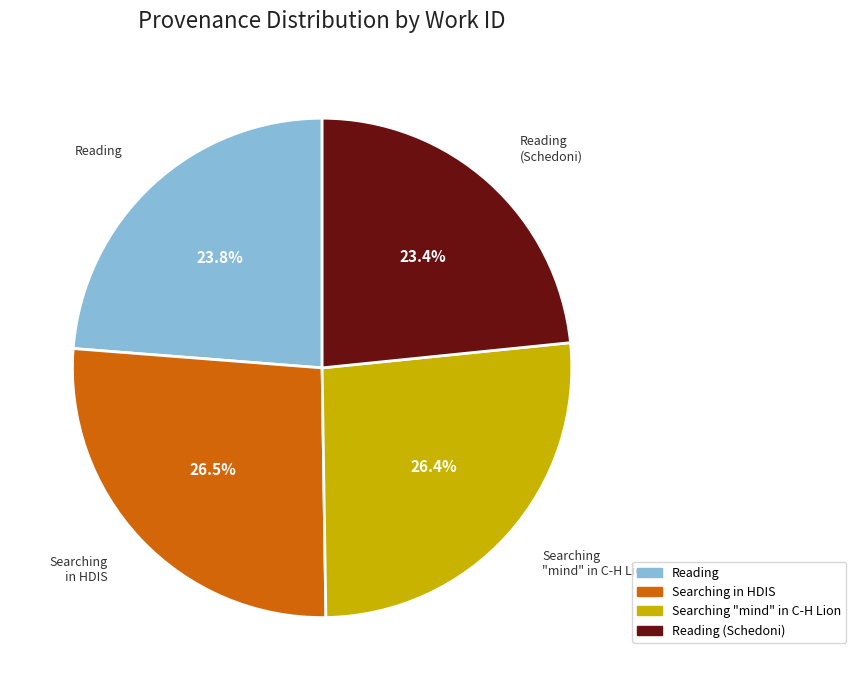

Is there any slice that represents more than half of the pie?

No